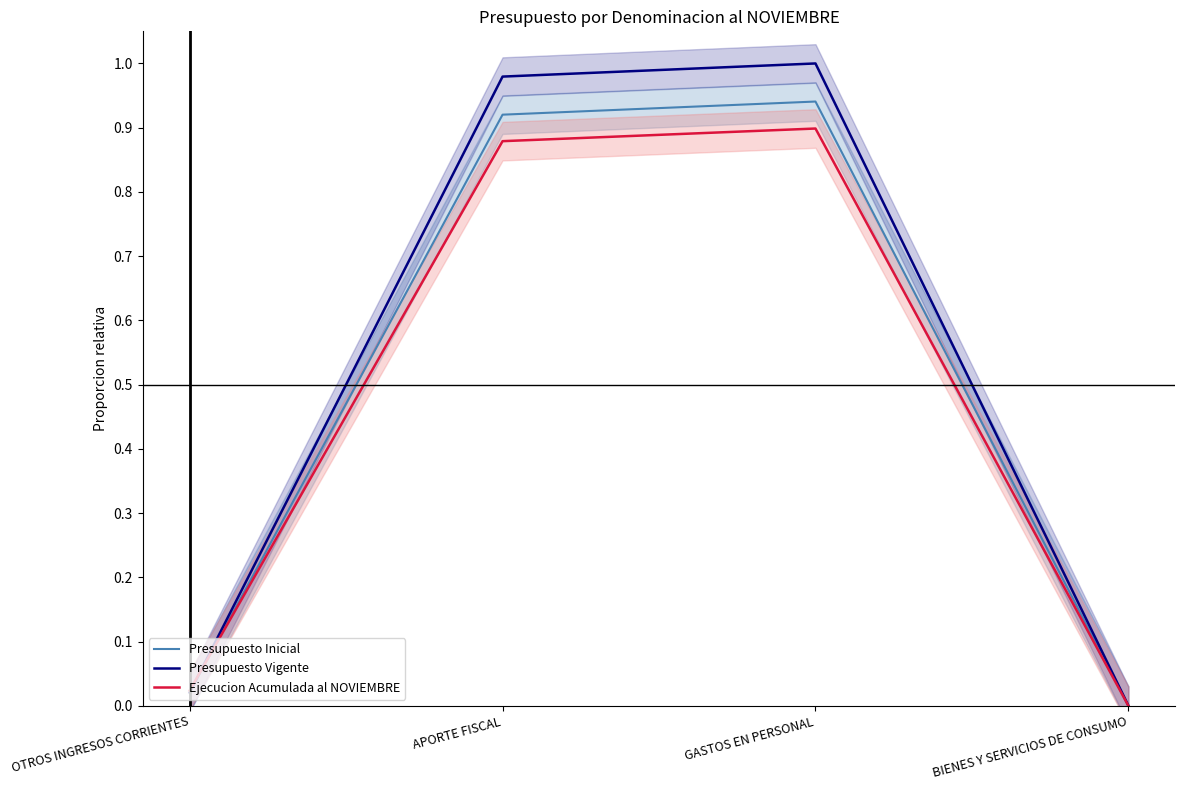

How many times do Presupuesto Vigente and Ejecucion Acumulada al NOVIEMBRE cross each other?

1